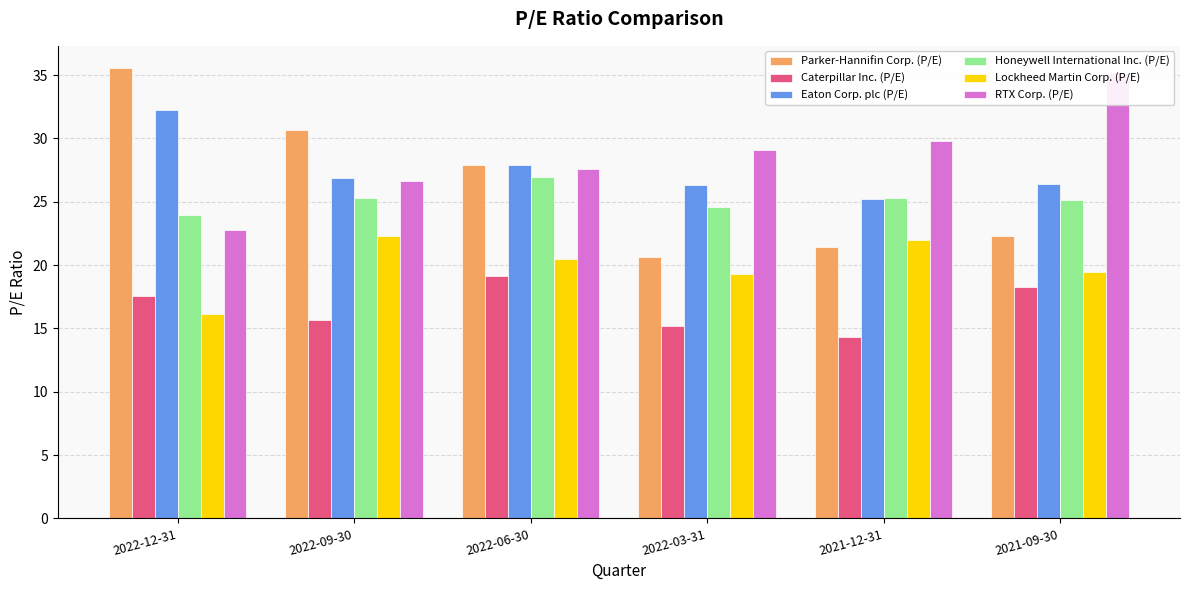

What is the smallest value displayed?

14.3